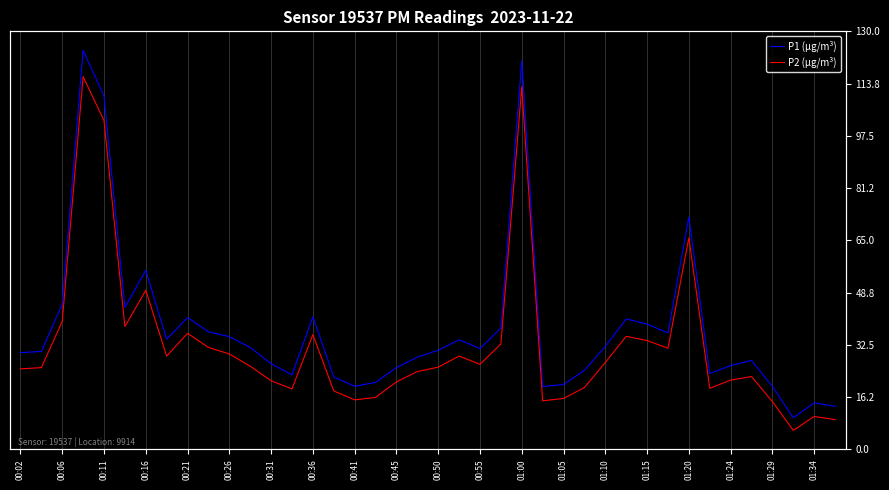

Where is P2 (µg/m³) nearest to the value 77?

01:20